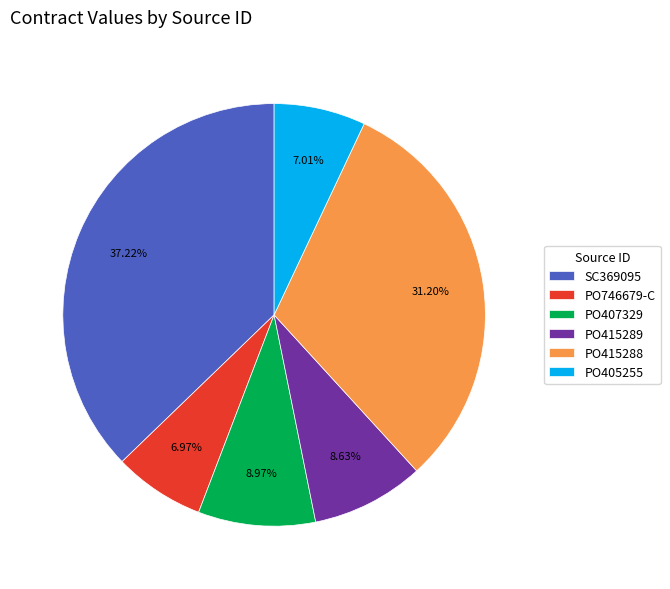

Is there a majority slice in this chart?

No